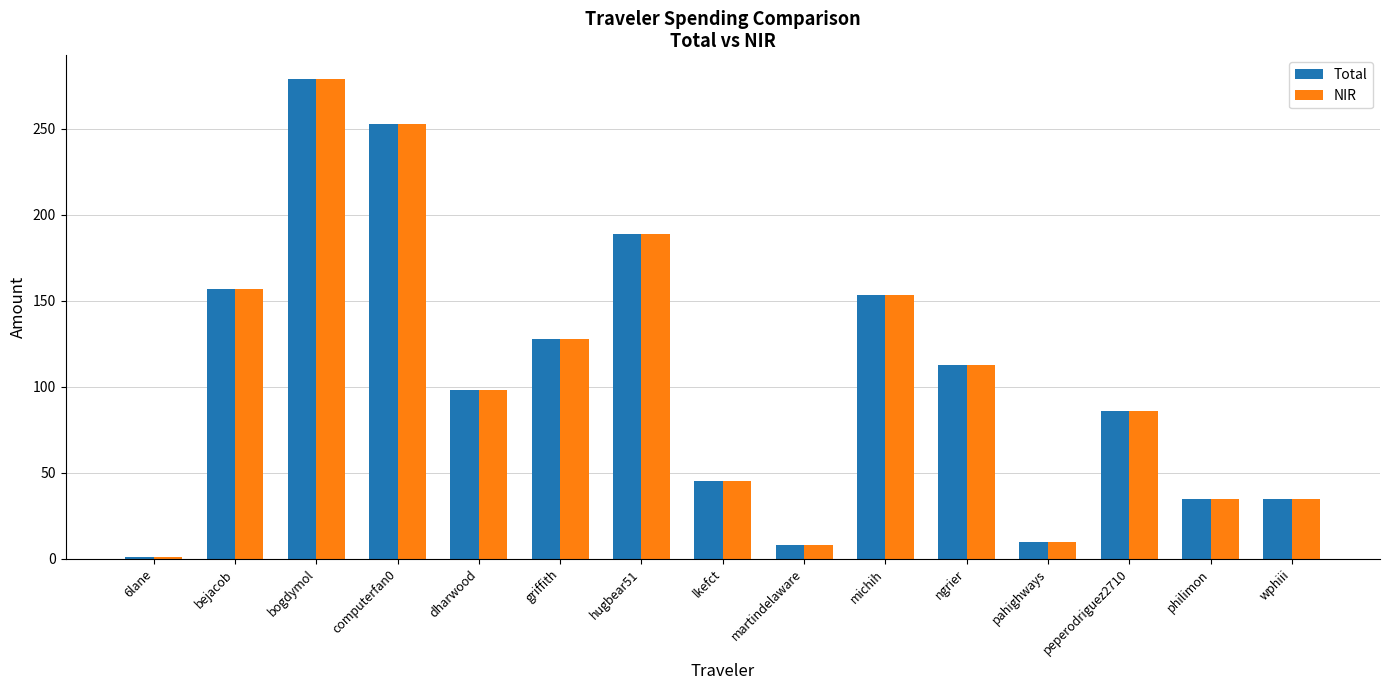

Which label corresponds to the smallest value in the chart?

6lane